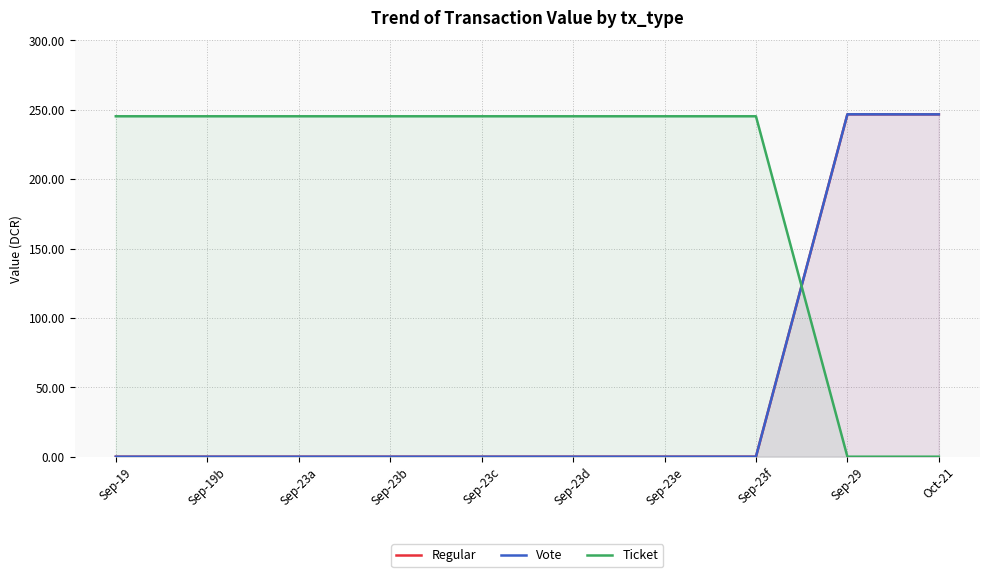

Between Sep-19b and Sep-23b, which is larger?

Sep-19b